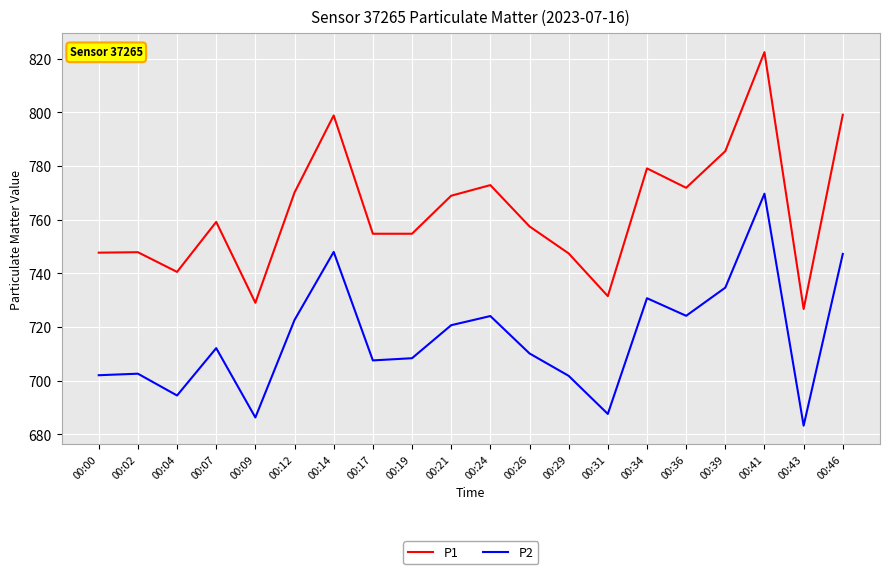

True or false: P2 and P1 cross at least once.

False